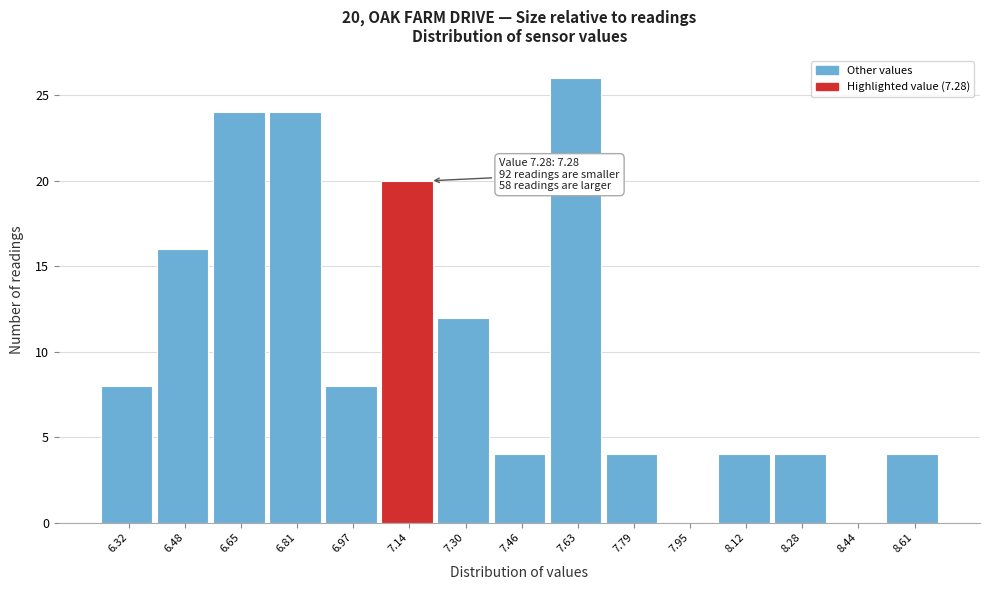

Reading left to right, extract all data points from this chart.

6.32=8	6.48=16	6.65=24	6.81=24	6.97=8	7.14=20	7.30=12	7.46=4	7.63=26	7.79=4	7.95=0	8.12=4	8.28=4	8.44=0	8.61=4